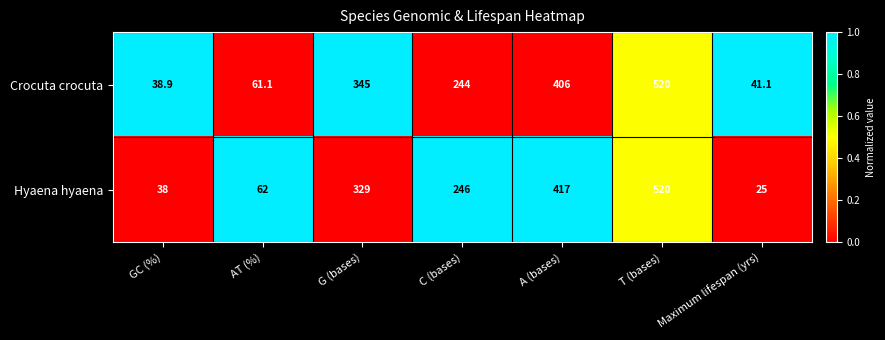

Reading left to right, list all the values displayed in this chart.

Crocuta crocuta: GC (%)=38.9	AT (%)=61.1	G (bases)=345.0	C (bases)=244.0	A (bases)=406.0	T (bases)=520.0	Maximum lifespan (yrs)=41.1
Hyaena hyaena: GC (%)=38.0	AT (%)=62.0	G (bases)=329.0	C (bases)=246.0	A (bases)=417.0	T (bases)=520.0	Maximum lifespan (yrs)=25.0